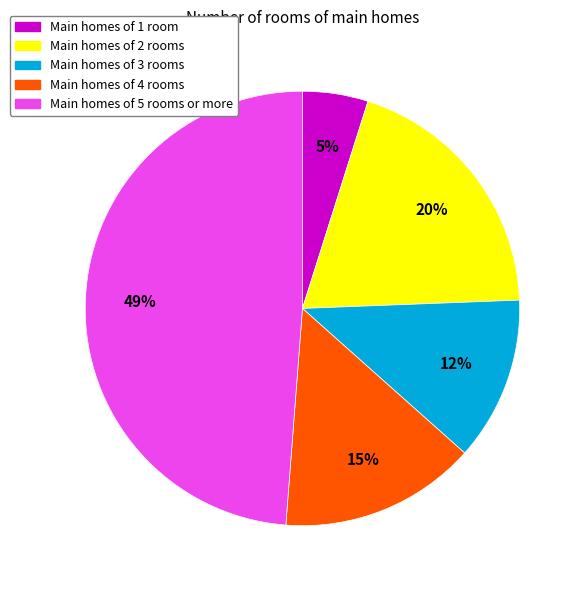

How many slices are in this pie chart?

5